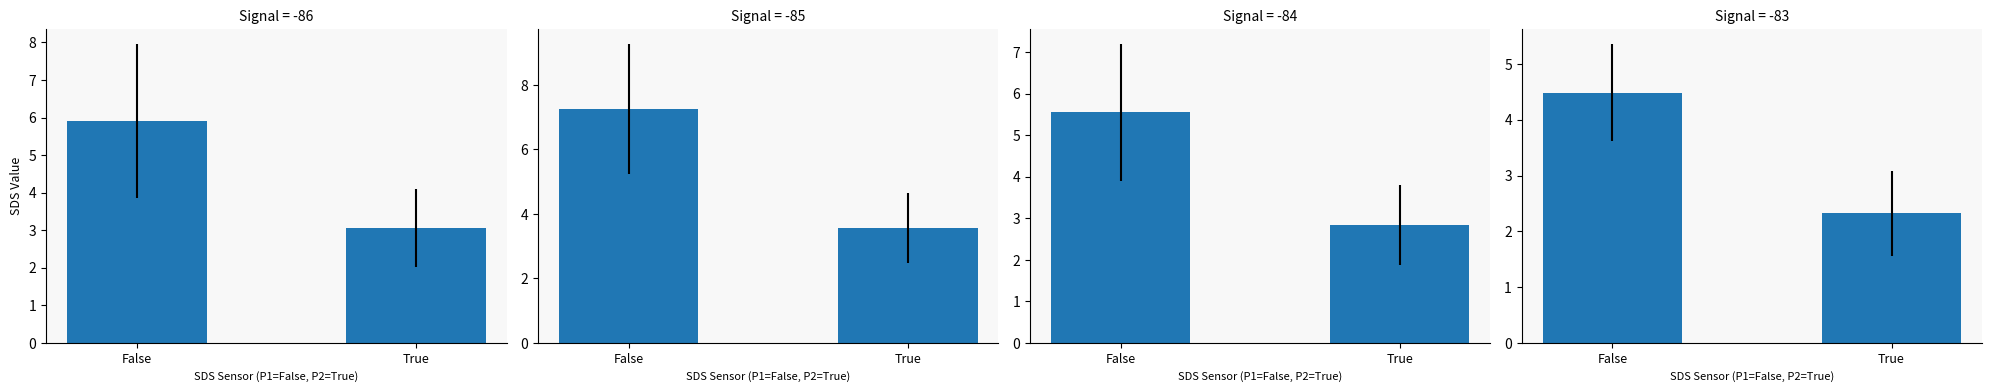

Reading left to right, list all the values displayed in this chart.

Signal=-86: False=5.9	True=3.1
Signal=-85: False=7.3	True=3.6
Signal=-84: False=5.6	True=2.8
Signal=-83: False=4.5	True=2.3